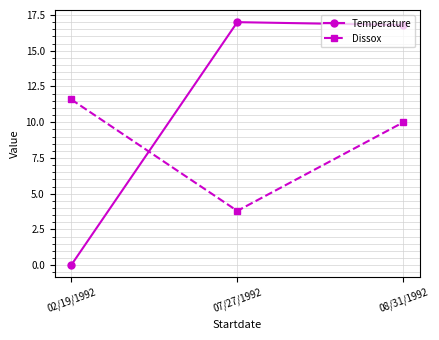

What is the value of the Temperature point at the 3rd from the left?

16.8